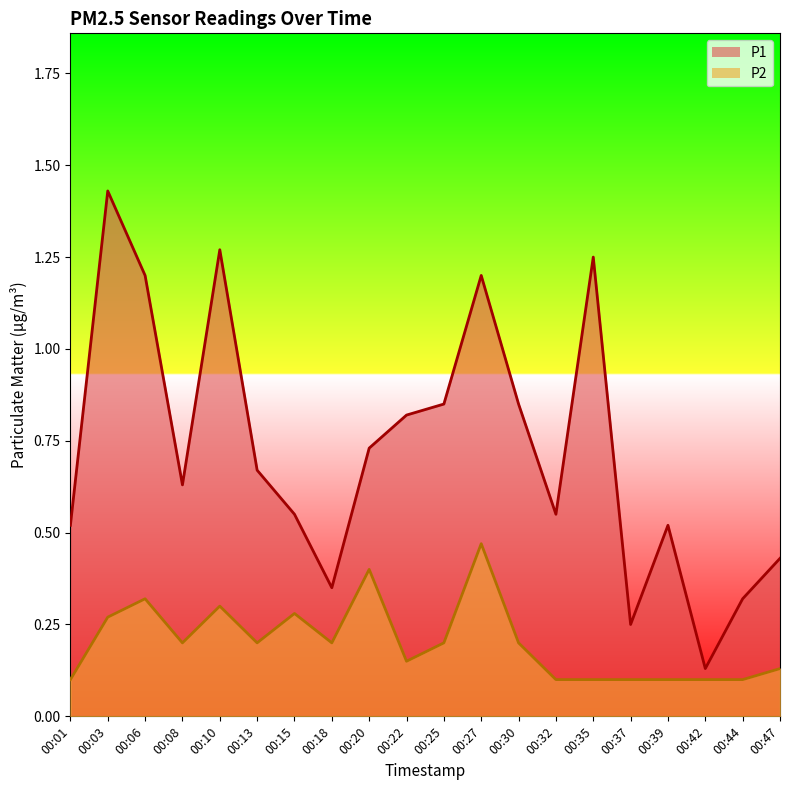

Which has a higher value, 00:42 or 00:35?

00:35